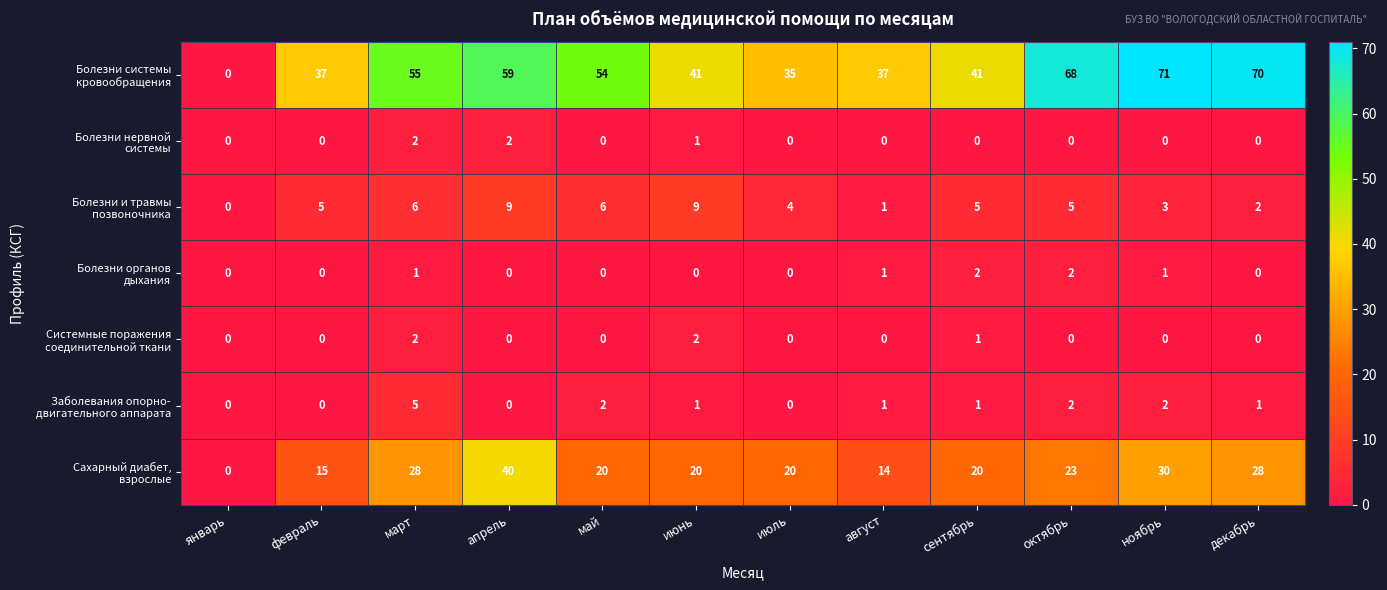

What is the spread (max minus min) of values at апрель?

59